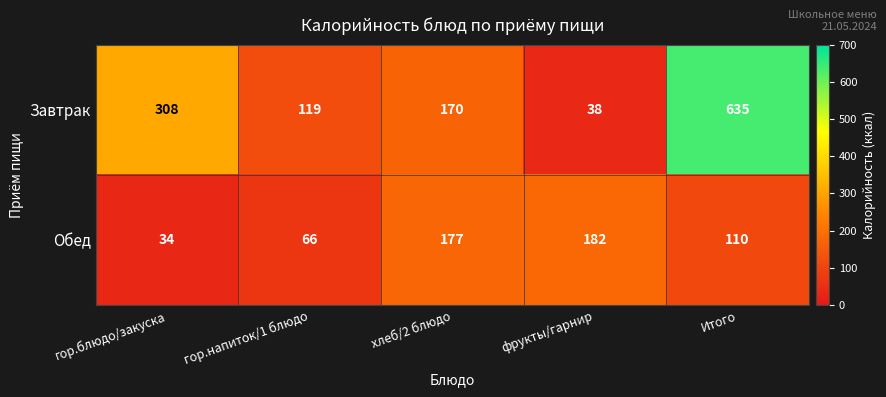

At which category is the sum across all series the highest?

Итого